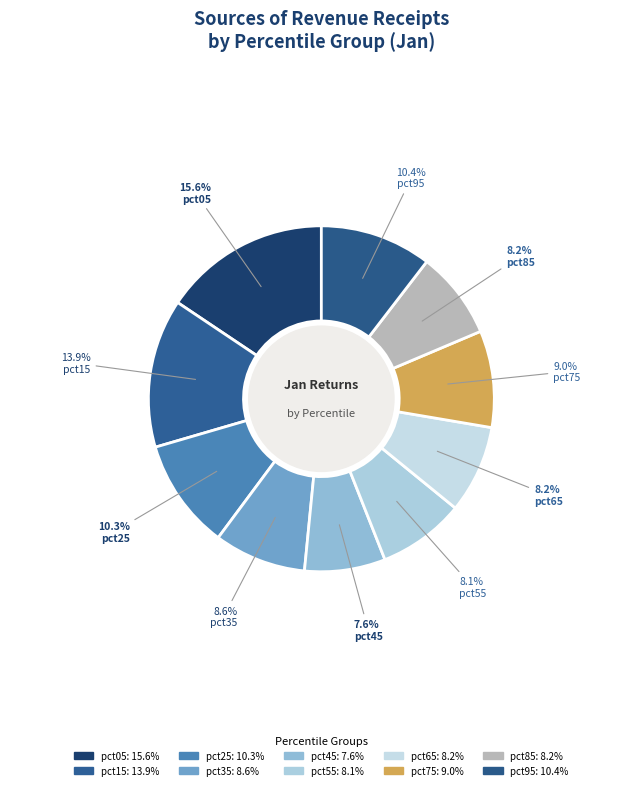

Count the number of slices in the pie.

10